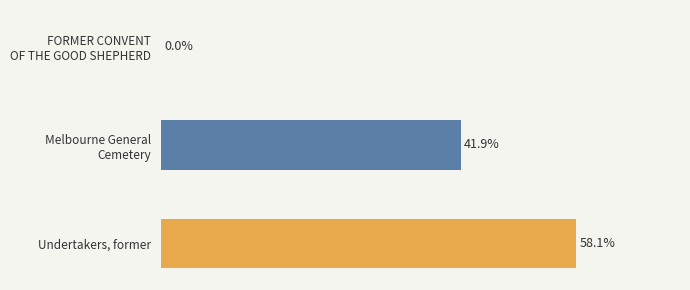

Which label corresponds to the largest value in the chart?

Undertakers, former